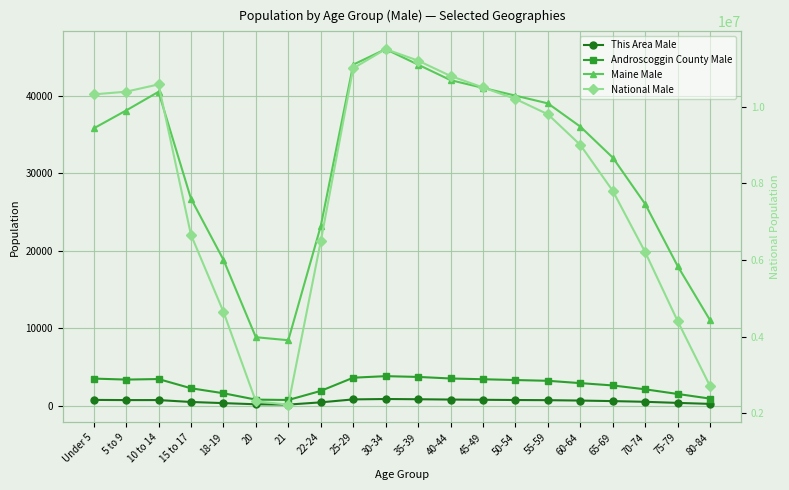

Reading left to right, list all the values displayed in this chart.

This Area Male: 734	711	714	468	320	171	129	419	800	850	820	780	750	720	700	650	580	490	350	220
Androscoggin County Male: 3486	3357	3426	2237	1594	771	723	1896	3600	3800	3700	3500	3400	3300	3200	2900	2600	2100	1500	900
Maine Male: 35767	38081	40495	26709	18832	8824	8436	23166	44000	46000	44000	42000	41000	40000	39000	36000	32000	26000	18000	11000
National Male: 10319427	10389638	10579862	6656209	4647457	2308319	2223198	6482659	11000000	11500000	11200000	10800000	10500000	10200000	9800000	9000000	7800000	6200000	4400000	2700000